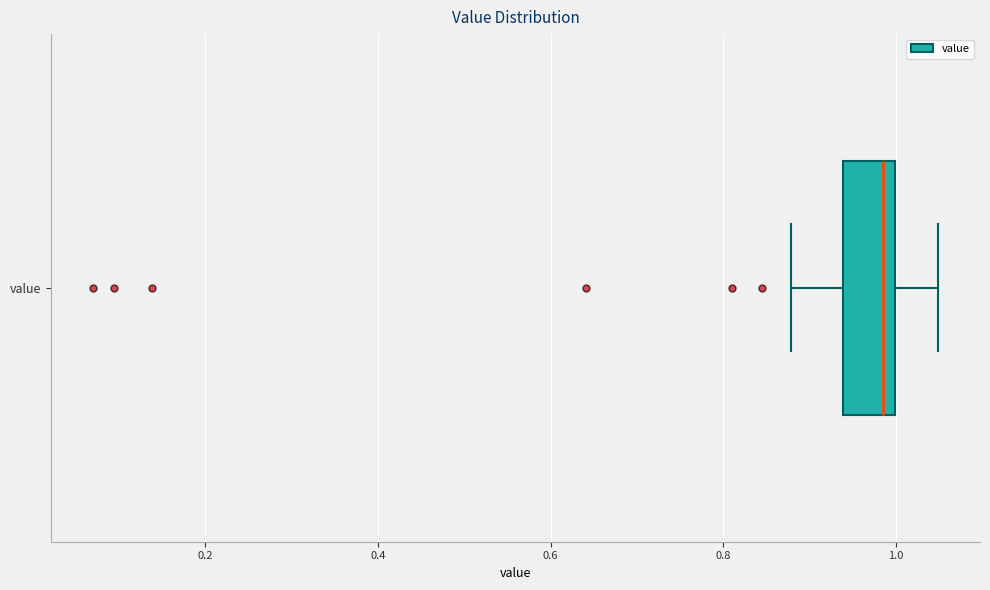

Read this box plot against the x-axis: the position of the median line, the range covered by the box, and the ends of both whiskers. The values are not printed on the chart, so give them approximately, as read against the axis.

median 0.98, box 0.94 to 1.00, whiskers 0.88 to 1.04